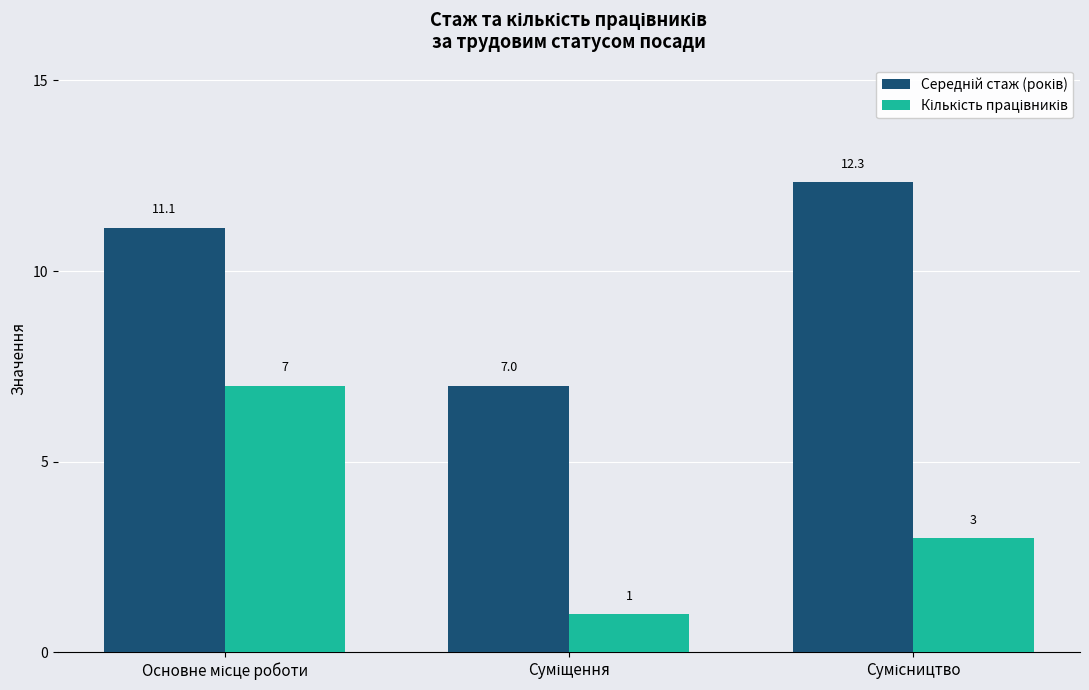

What is the smallest value displayed?

1.0